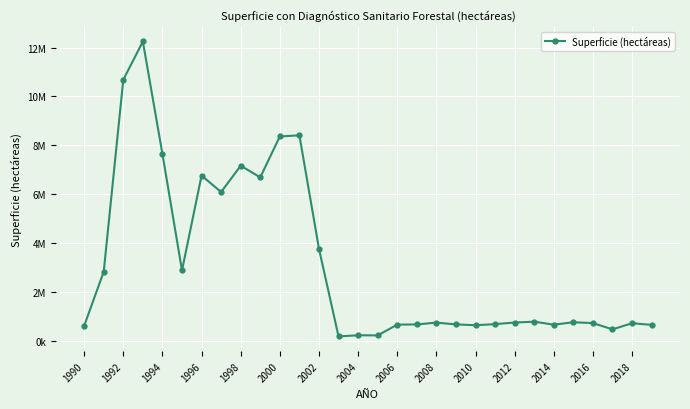

What is the smallest value displayed?

171619